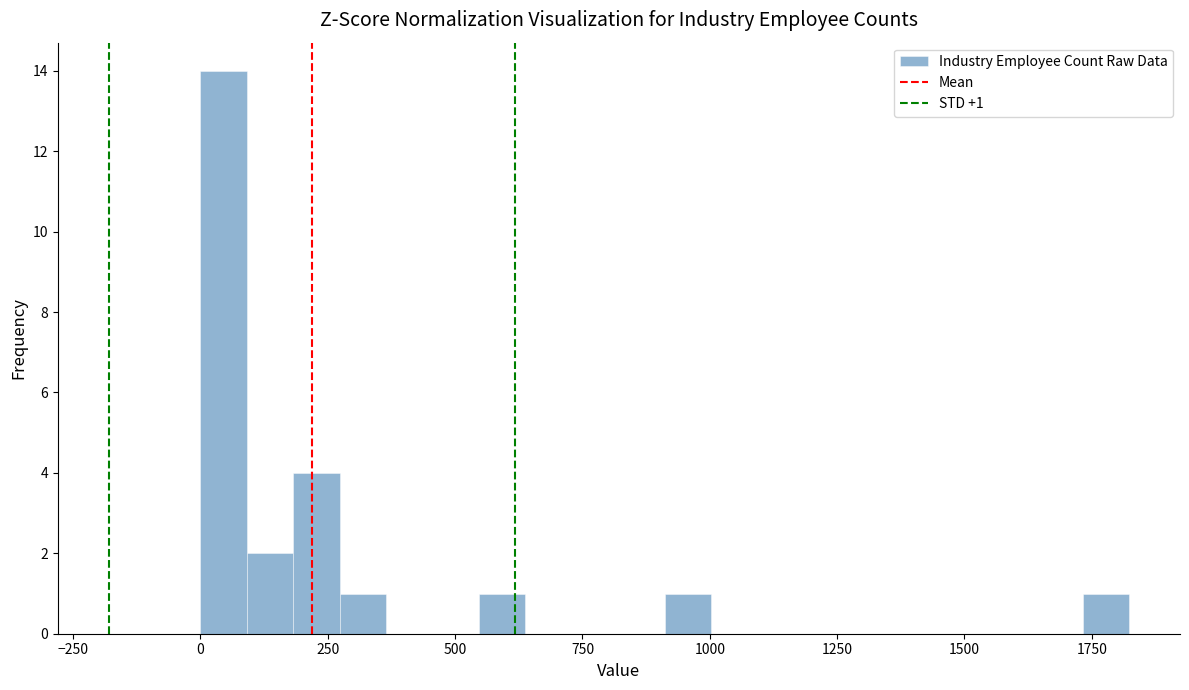

Read against the x-axis, roughly where is the centre of the tallest bar?

50